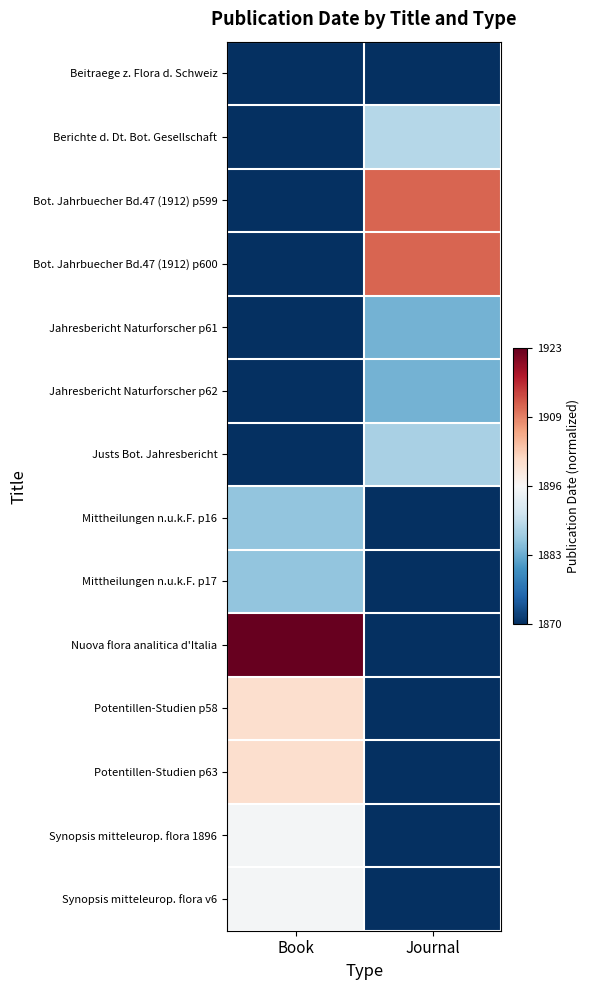

Reading left to right, what are all the values shown in this chart?

Beitraege z. Flora d. Schweiz: Book=0.0	Journal=0.0
Berichte d. Dt. Bot. Gesellschaft: Book=0.0	Journal=0.4
Bot. Jahrbuecher Bd.47 (1912) p599: Book=0.0	Journal=0.8
Bot. Jahrbuecher Bd.47 (1912) p600: Book=0.0	Journal=0.8
Jahresbericht Naturforscher p61: Book=0.0	Journal=0.3
Jahresbericht Naturforscher p62: Book=0.0	Journal=0.3
Justs Bot. Jahresbericht: Book=0.0	Journal=0.3
Mittheilungen n.u.k.F. p16: Book=0.3	Journal=0.0
Mittheilungen n.u.k.F. p17: Book=0.3	Journal=0.0
Nuova flora analitica d'Italia: Book=1.0	Journal=0.0
Potentillen-Studien p58: Book=0.6	Journal=0.0
Potentillen-Studien p63: Book=0.6	Journal=0.0
Synopsis mitteleurop. flora 1896: Book=0.5	Journal=0.0
Synopsis mitteleurop. flora v6: Book=0.5	Journal=0.0